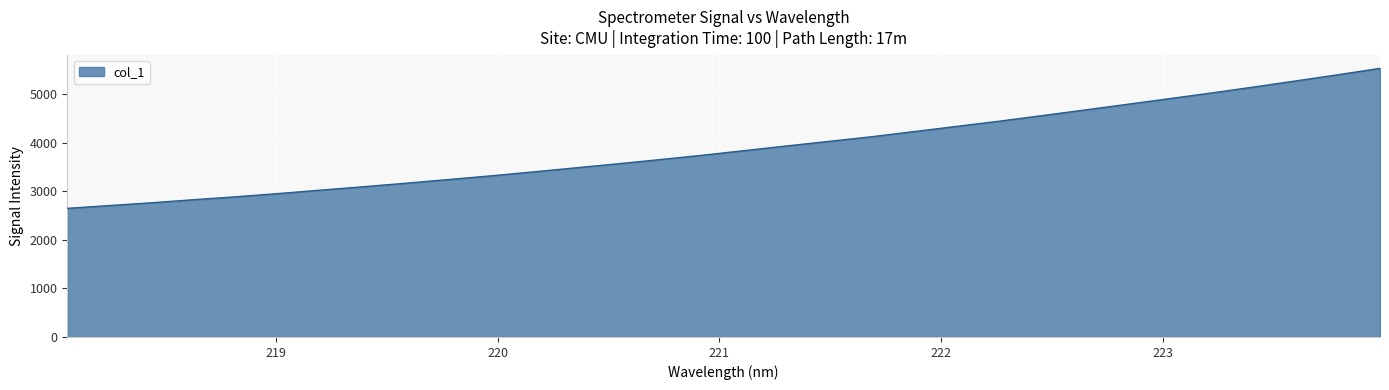

What is the difference between the maximum and minimum values?

2885.6